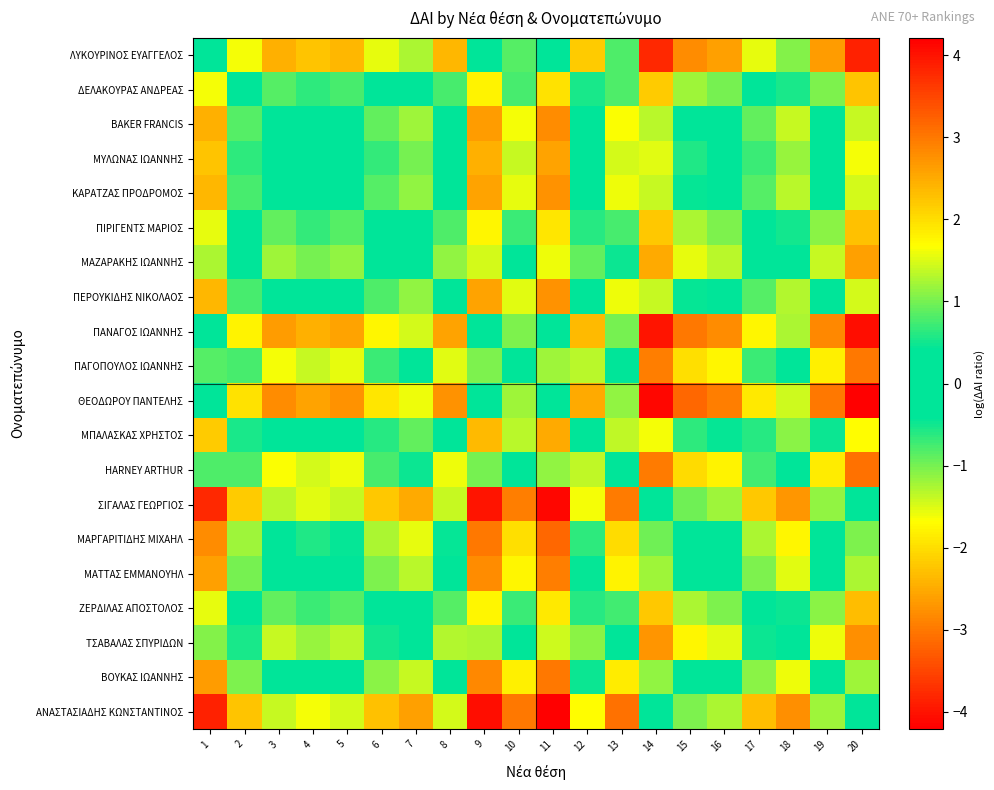

List the series in order of their peak value, highest first.

ΑΝΑΣΤΑΣΙΑΔΗΣ ΚΩΝΣΤΑΝΤΙΝΟΣ, ΣΙΓΑΛΑΣ ΓΕΩΡΓΙΟΣ, ΜΑΡΓΑΡΙΤΙΔΗΣ ΜΙΧΑΗΛ, ΒΟΥΚΑΣ ΙΩΑΝΝΗΣ, ΜΑΤΤΑΣ ΕΜΜΑΝΟΥΗΛ, BAKER FRANCIS, ΚΑΡΑΤΖΑΣ ΠΡΟΔΡΟΜΟΣ, ΠΕΡΟΥΚΙΔΗΣ ΝΙΚΟΛΑΟΣ, ΜΥΛΩΝΑΣ ΙΩΑΝΝΗΣ, ΜΠΑΛΑΣΚΑΣ ΧΡΗΣΤΟΣ, ΔΕΛΑΚΟΥΡΑΣ ΑΝΔΡΕΑΣ, ΠΙΡΙΓΕΝΤΣ ΜΑΡΙΟΣ, ΖΕΡΔΙΛΑΣ ΑΠΟΣΤΟΛΟΣ, ΜΑΖΑΡΑΚΗΣ ΙΩΑΝΝΗΣ, ΤΣΑΒΑΛΑΣ ΣΠΥΡΙΔΩΝ, ΠΑΓΟΠΟΥΛΟΣ ΙΩΑΝΝΗΣ, HARNEY ARTHUR, ΛΥΚΟΥΡΙΝΟΣ ΕΥΑΓΓΕΛΟΣ, ΠΑΝΑΓΟΣ ΙΩΑΝΝΗΣ, ΘΕΟΔΩΡΟΥ ΠΑΝΤΕΛΗΣ